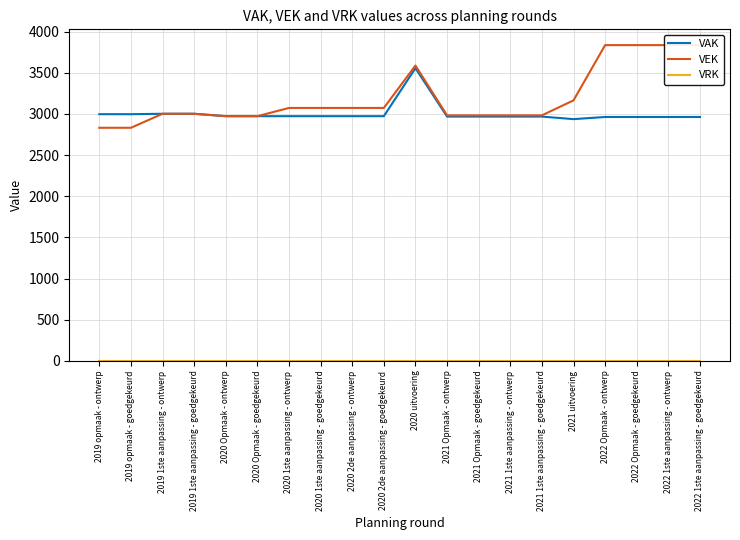

How many lines are shown in the chart?

3